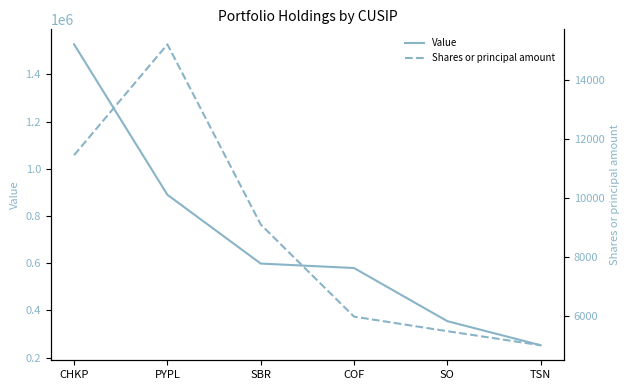

Reading right to left, transcribe all the data shown in this chart.

Value: TSN=252349	SO=354342	COF=579389	SBR=598325	PYPL=889703	CHKP=1526856
Shares or principal amount: TSN=4998	SO=5475	COF=5970	SBR=9100	PYPL=15219	CHKP=11456